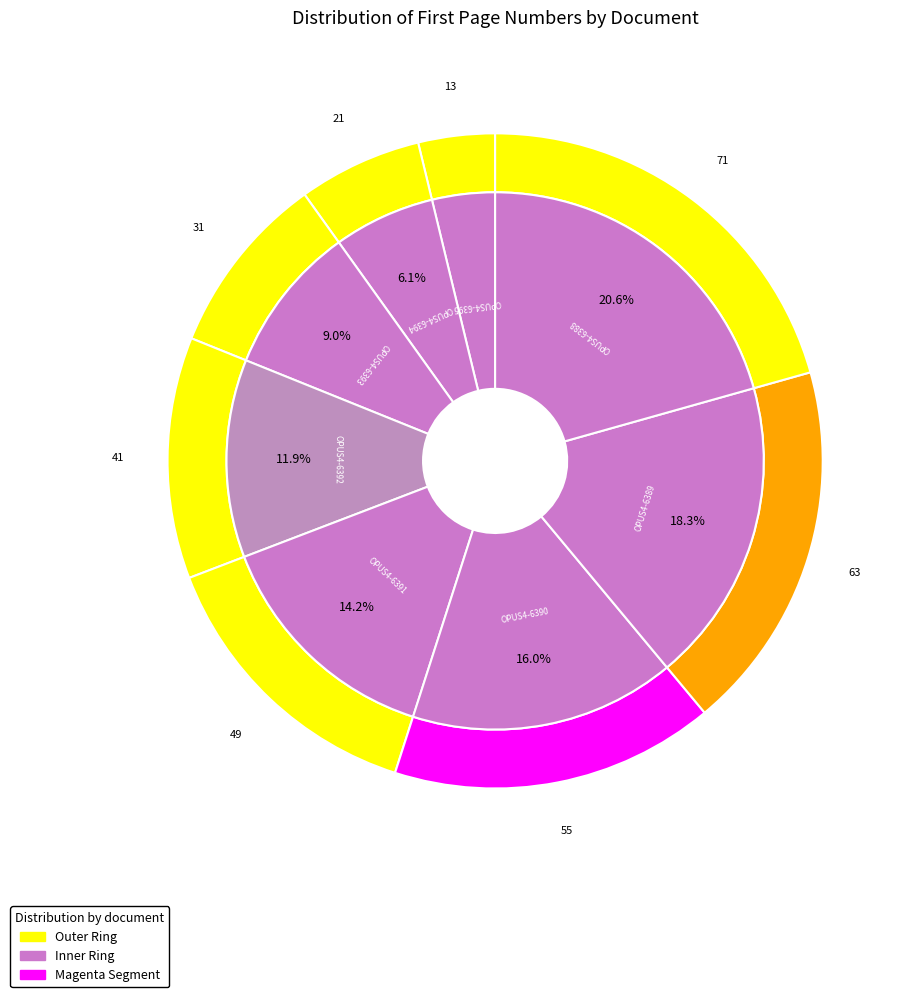

What portion of the pie excludes OPUS4-6390?

84.0%